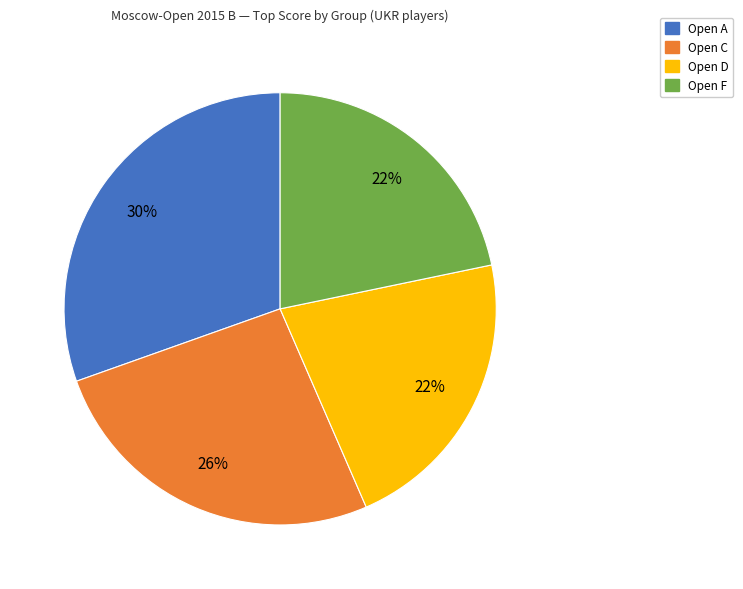

The Open A slice represents 43% of the pie. True or false?

False